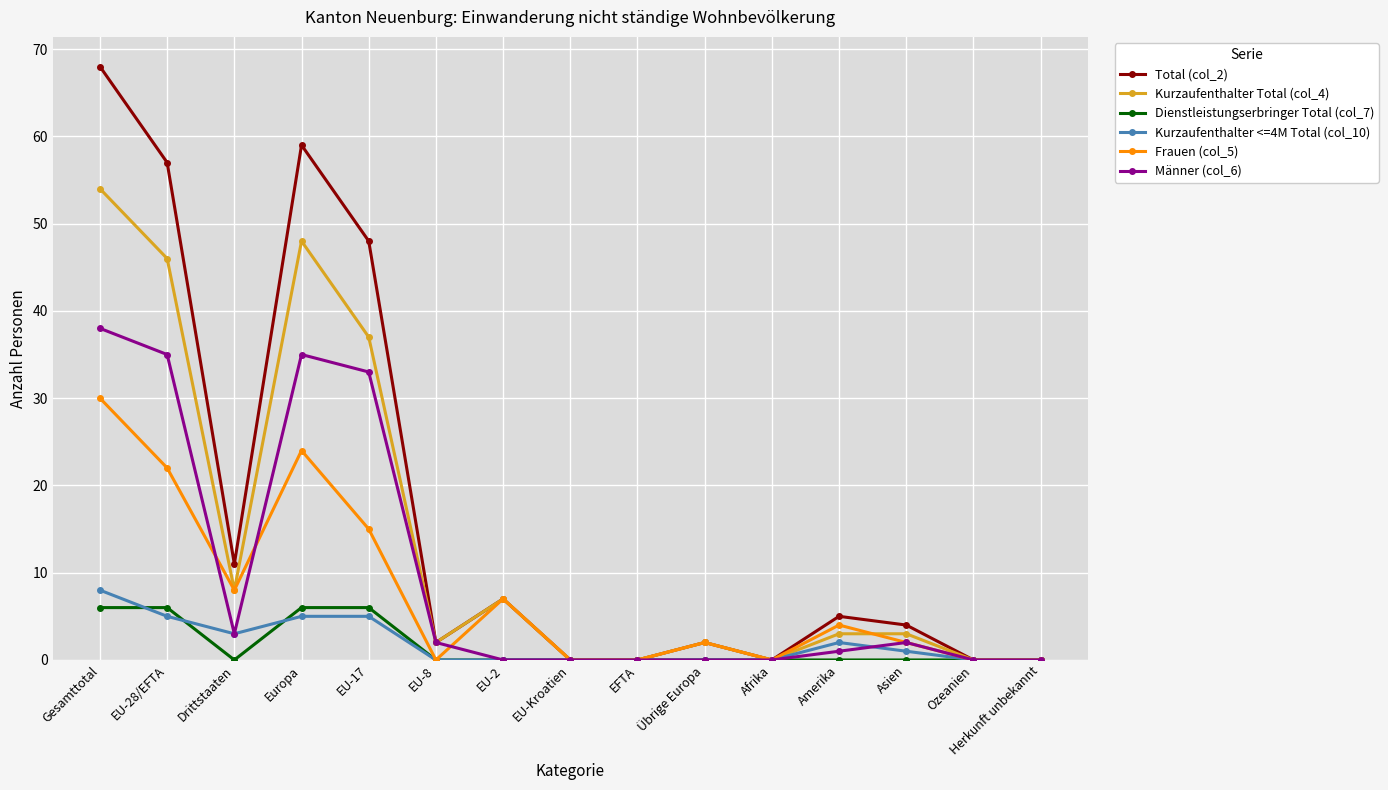

True or false: Kurzaufenthalter <=4M Total (col_10) has a value of 2 at Amerika.

True